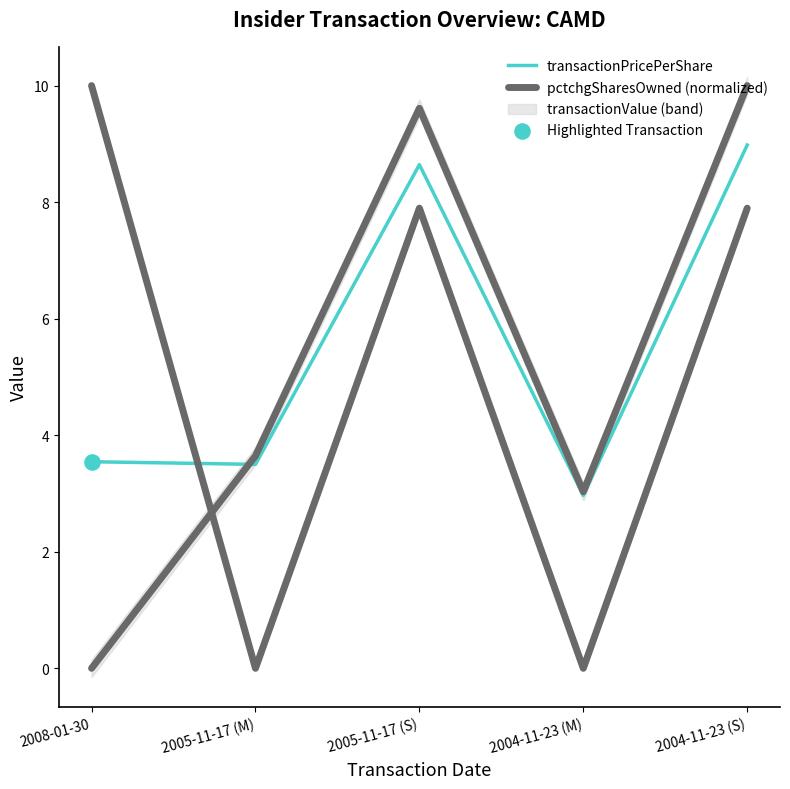

Which series has the widest spread of Y values?

pctchgSharesOwned (normalized)